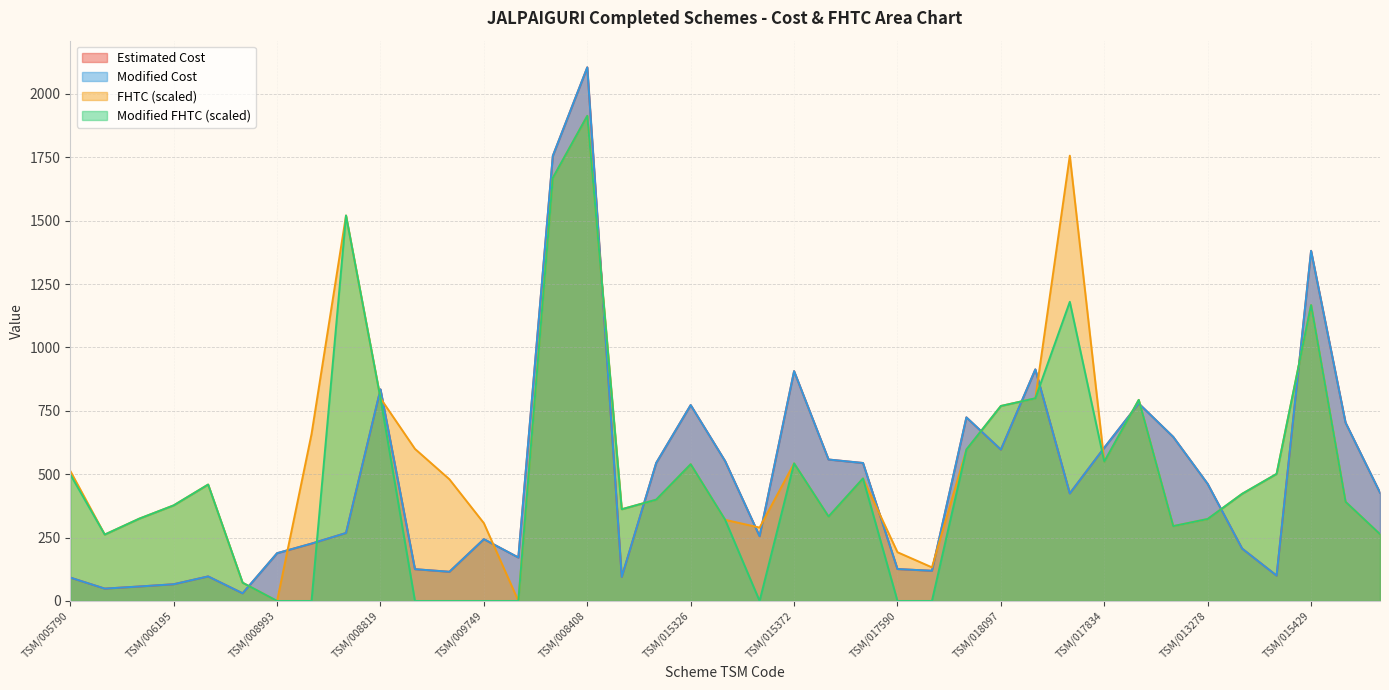

The value of Estimated Cost at TSM/008381 is 707.7. True or false?

False